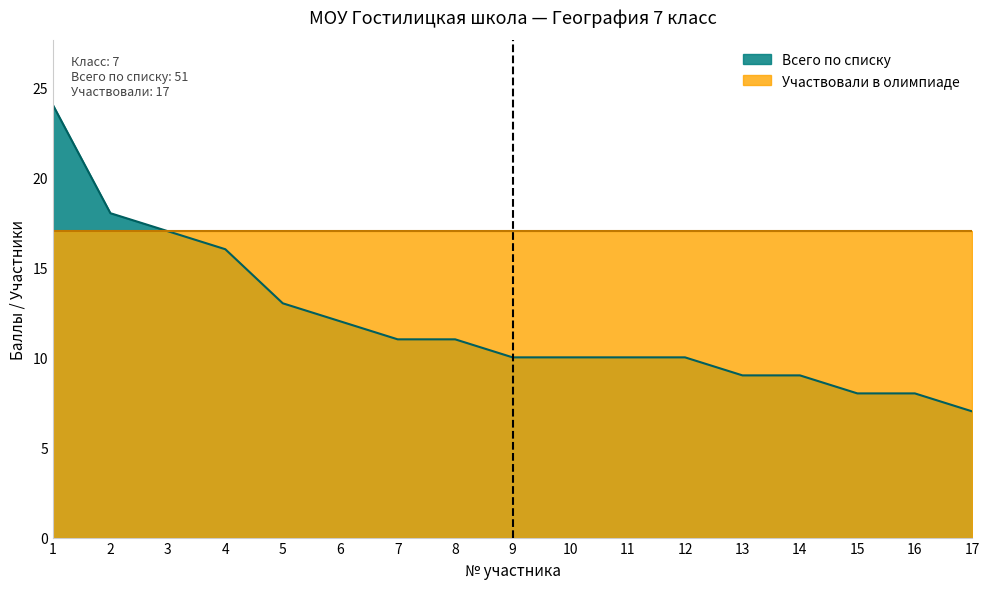

Reading left to right, transcribe all the data shown in this chart.

24	18	17	16	13	12	11	11	10	10	10	10	9	9	8	8	7